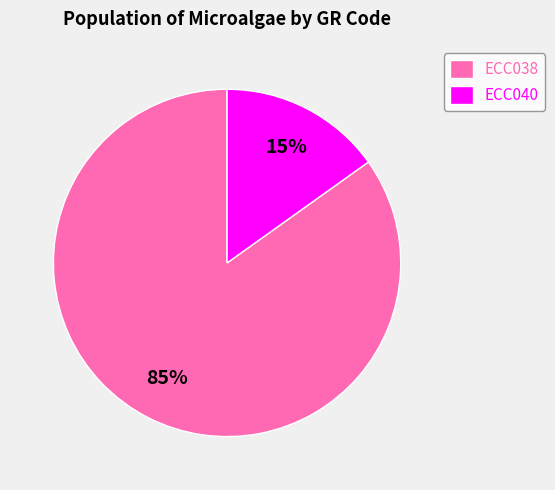

Which slice is the smallest?

ECC040